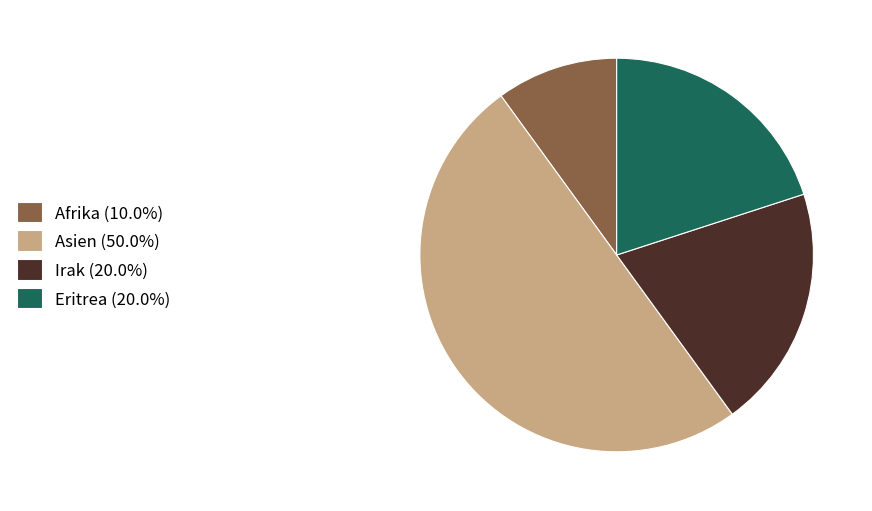

Approximately how many times larger is the value at Irak (20.0%) compared to Afrika (10.0%)?

2.0